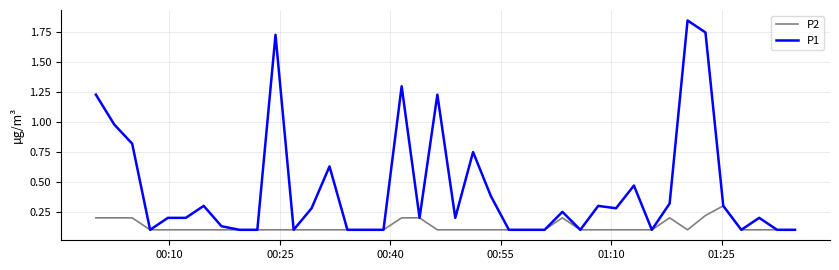

Which series has the largest range (max minus min)?

P1